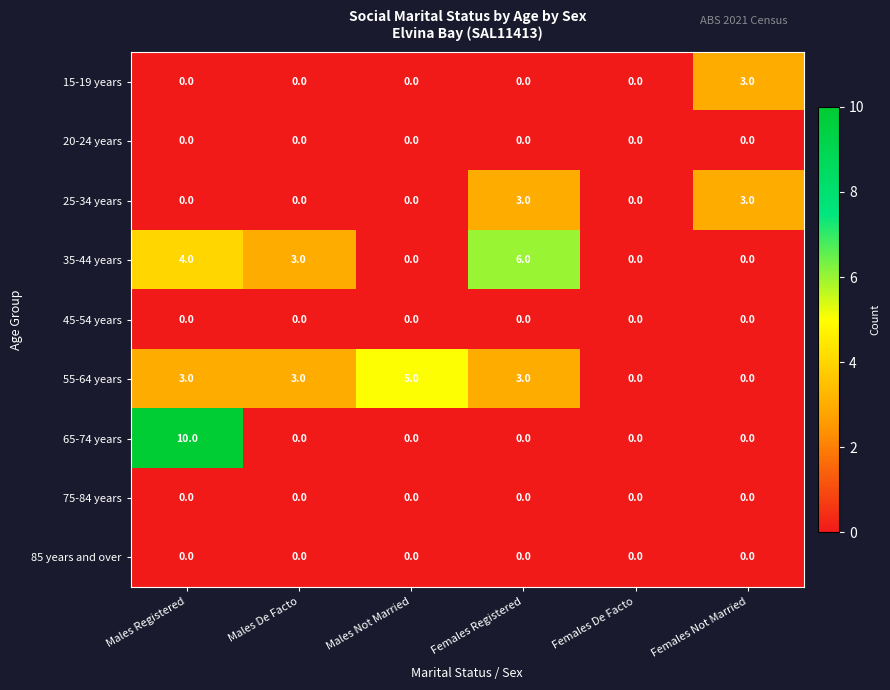

What is the difference between the highest and lowest values at Males De Facto?

3